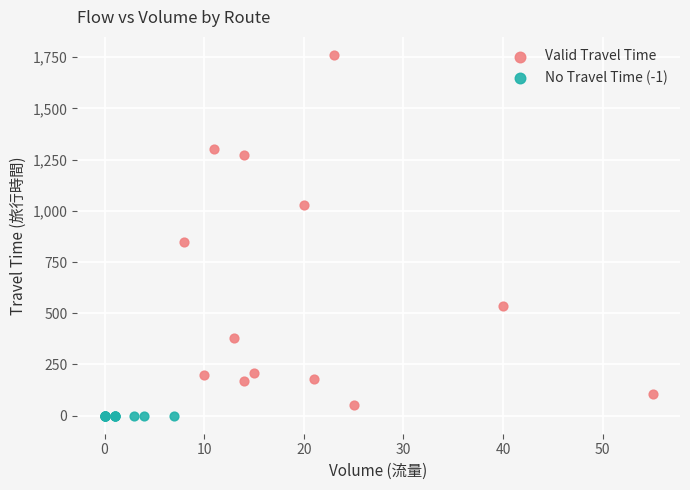

What are all the series names shown in the legend?

Valid Travel Time, No Travel Time (-1)